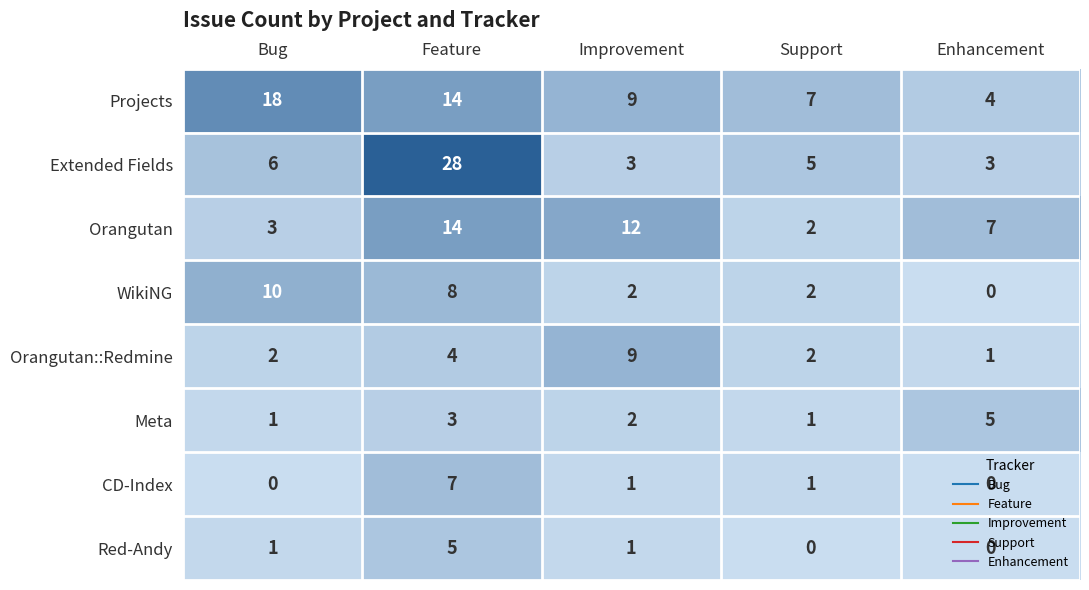

What is the difference between the Meta values at Enhancement and Bug?

4